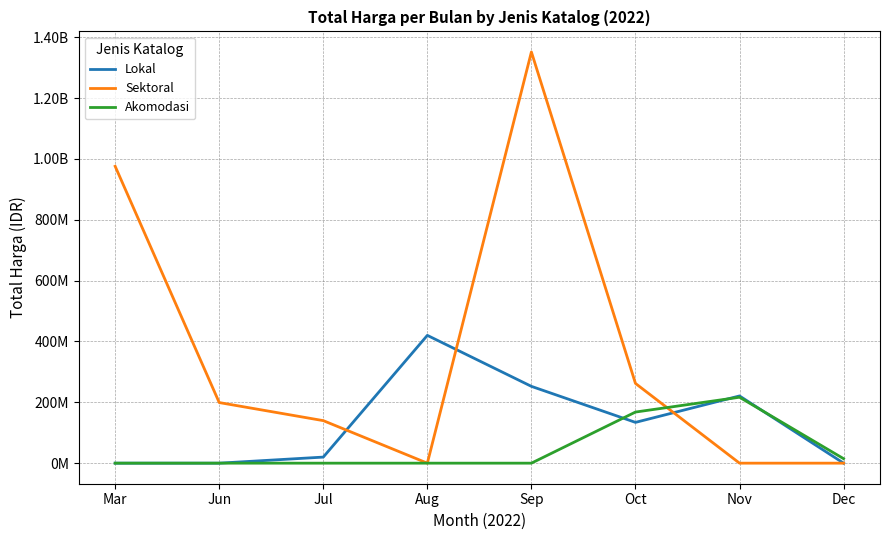

Does the chart have visible grid lines?

Yes